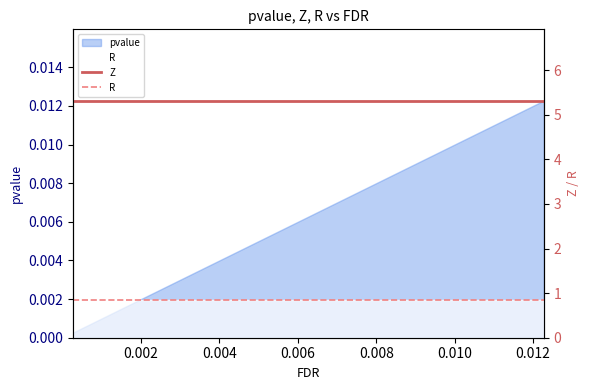

True or false: Z and R cross at least once.

False